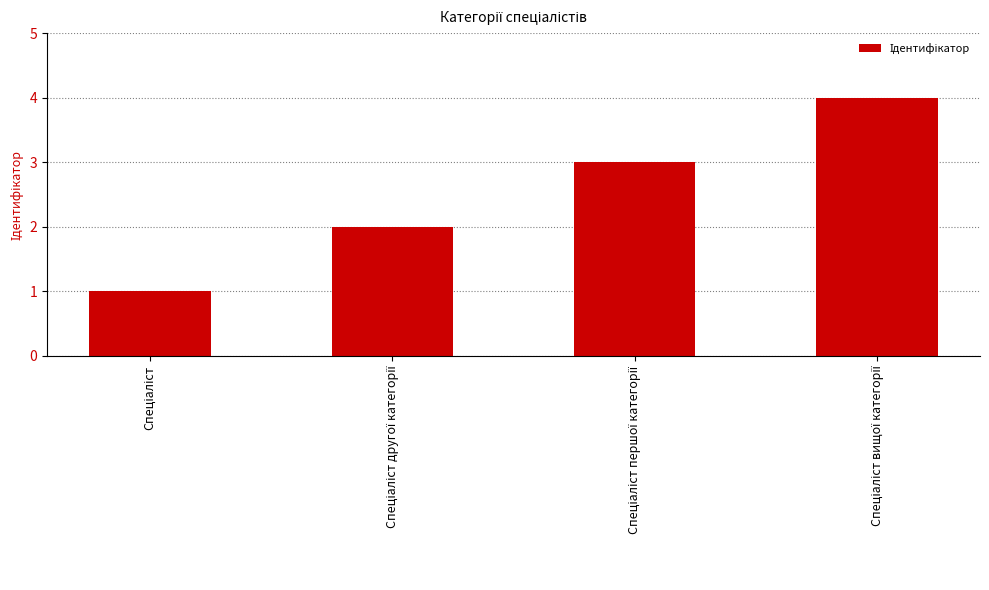

What is the sum of all values?

10